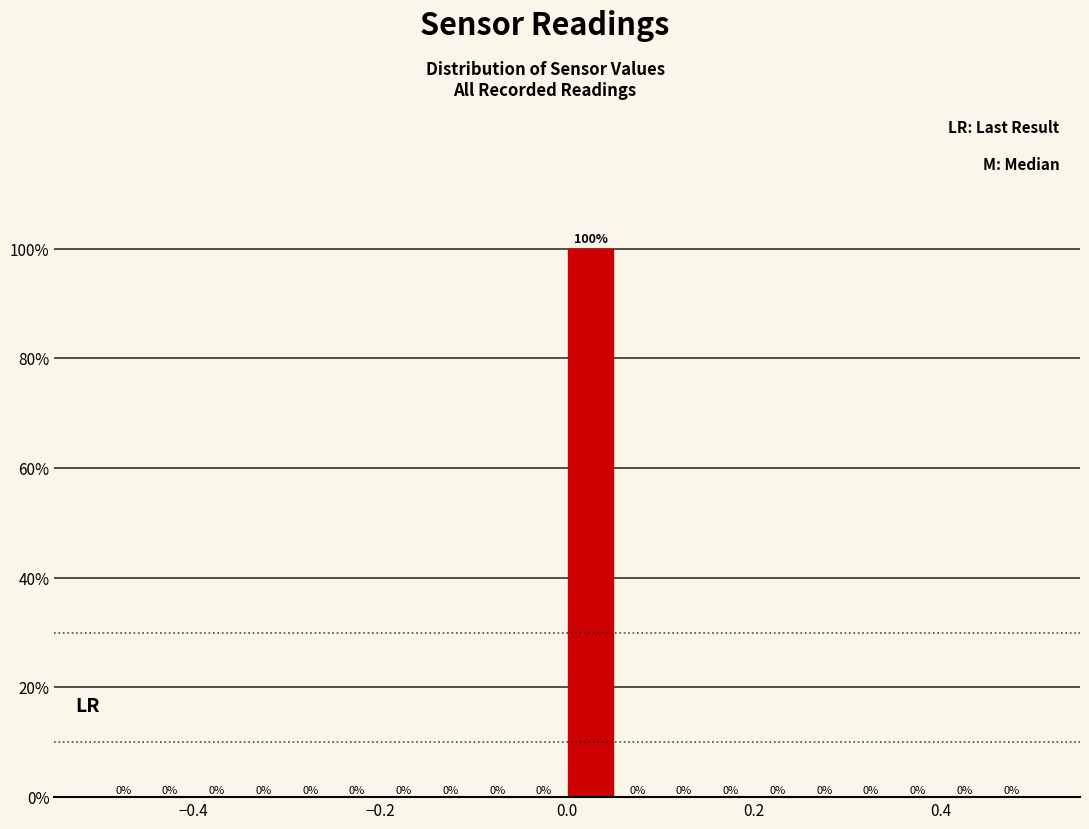

Read against the x-axis, roughly where is the centre of the tallest bar?

0.02